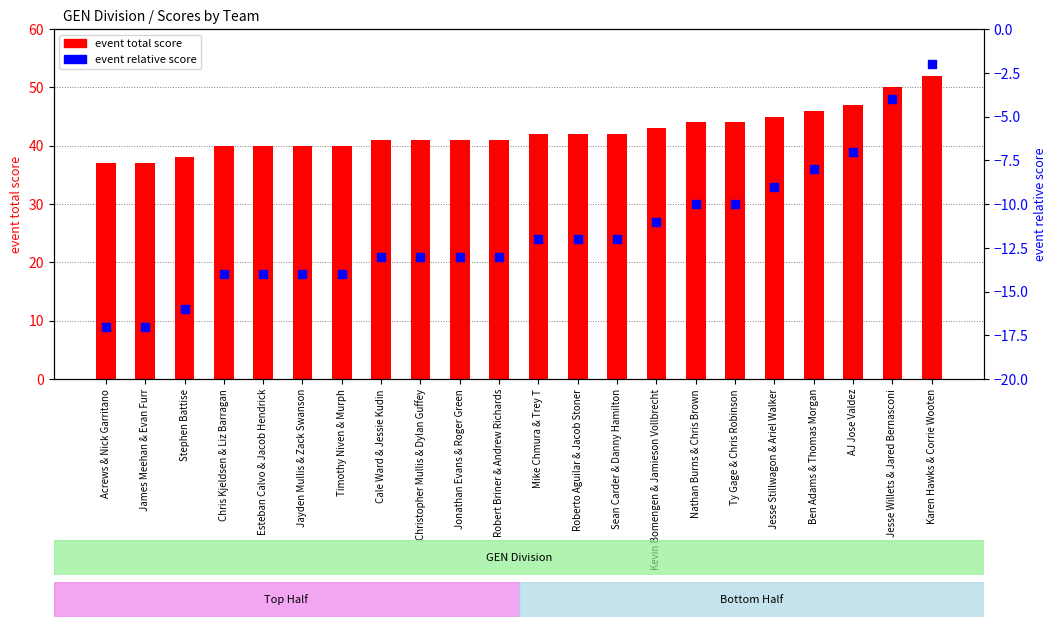

Which series has the largest Y range (max minus min)?

event total score